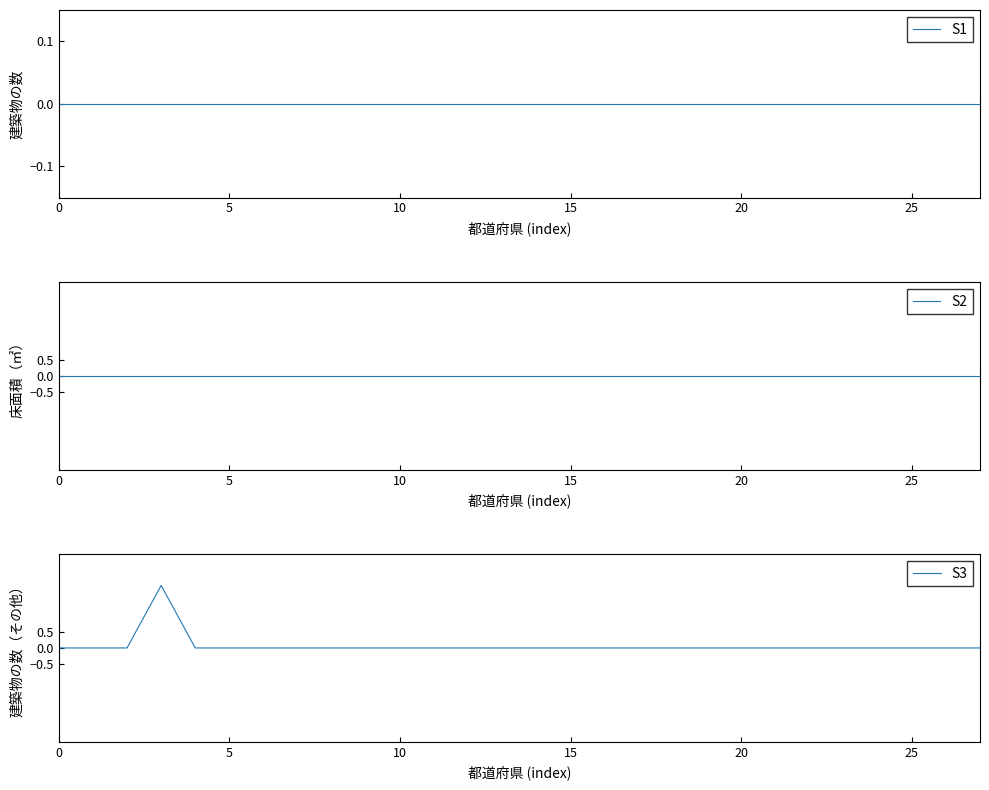

Reading right to left, what are all the values shown in this chart?

S1: 0	0	0	0	0	0	0	0	0	0	0	0	0	0	0	0	0	0	0	0	0	0	0	0	0	0	0	0
S2: 0	0	0	0	0	0	0	0	0	0	0	0	0	0	0	0	0	0	0	0	0	0	0	0	0	0	0	0
S3: 0	0	0	0	0	0	0	0	0	0	0	0	0	0	0	0	0	0	0	0	0	0	0	0	2	0	0	0